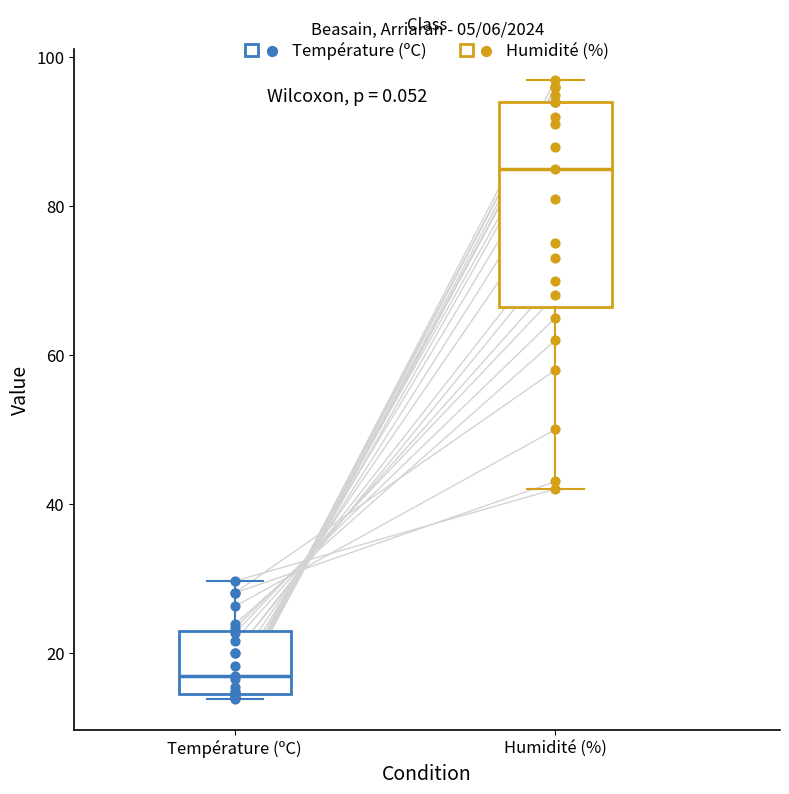

Which box's median line is the highest?

Humidité (%)